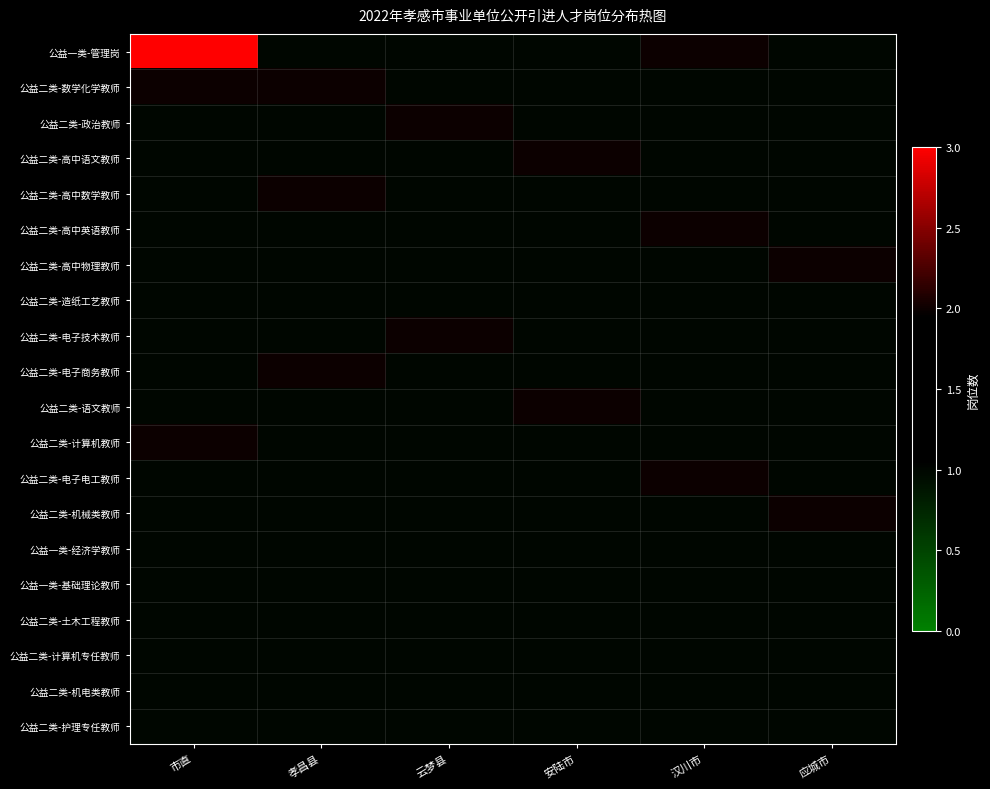

Reading right to left, list all the values displayed in this chart.

公益一类-管理岗: 应城市=1	汉川市=2	安陆市=1	云梦县=1	孝昌县=1	市直=3
公益二类-数学化学教师: 应城市=1	汉川市=1	安陆市=1	云梦县=1	孝昌县=2	市直=2
公益二类-政治教师: 应城市=1	汉川市=1	安陆市=1	云梦县=2	孝昌县=1	市直=1
公益二类-高中语文教师: 应城市=1	汉川市=1	安陆市=2	云梦县=1	孝昌县=1	市直=1
公益二类-高中数学教师: 应城市=1	汉川市=1	安陆市=1	云梦县=1	孝昌县=2	市直=1
公益二类-高中英语教师: 应城市=1	汉川市=2	安陆市=1	云梦县=1	孝昌县=1	市直=1
公益二类-高中物理教师: 应城市=2	汉川市=1	安陆市=1	云梦县=1	孝昌县=1	市直=1
公益二类-造纸工艺教师: 应城市=1	汉川市=1	安陆市=1	云梦县=1	孝昌县=1	市直=1
公益二类-电子技术教师: 应城市=1	汉川市=1	安陆市=1	云梦县=2	孝昌县=1	市直=1
公益二类-电子商务教师: 应城市=1	汉川市=1	安陆市=1	云梦县=1	孝昌县=2	市直=1
公益二类-语文教师: 应城市=1	汉川市=1	安陆市=2	云梦县=1	孝昌县=1	市直=1
公益二类-计算机教师: 应城市=1	汉川市=1	安陆市=1	云梦县=1	孝昌县=1	市直=2
公益二类-电子电工教师: 应城市=1	汉川市=2	安陆市=1	云梦县=1	孝昌县=1	市直=1
公益二类-机械类教师: 应城市=2	汉川市=1	安陆市=1	云梦县=1	孝昌县=1	市直=1
公益一类-经济学教师: 应城市=1	汉川市=1	安陆市=1	云梦县=1	孝昌县=1	市直=1
公益一类-基础理论教师: 应城市=1	汉川市=1	安陆市=1	云梦县=1	孝昌县=1	市直=1
公益二类-土木工程教师: 应城市=1	汉川市=1	安陆市=1	云梦县=1	孝昌县=1	市直=1
公益二类-计算机专任教师: 应城市=1	汉川市=1	安陆市=1	云梦县=1	孝昌县=1	市直=1
公益二类-机电类教师: 应城市=1	汉川市=1	安陆市=1	云梦县=1	孝昌县=1	市直=1
公益二类-护理专任教师: 应城市=1	汉川市=1	安陆市=1	云梦县=1	孝昌县=1	市直=1